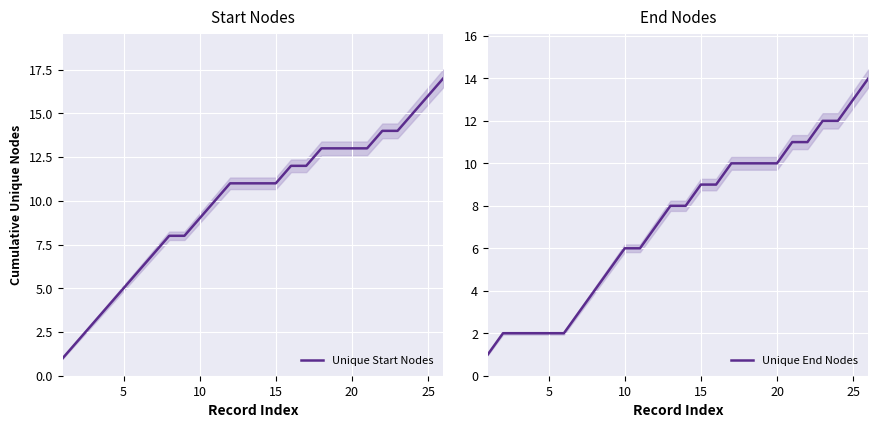

Count the number of categories in the chart.

26